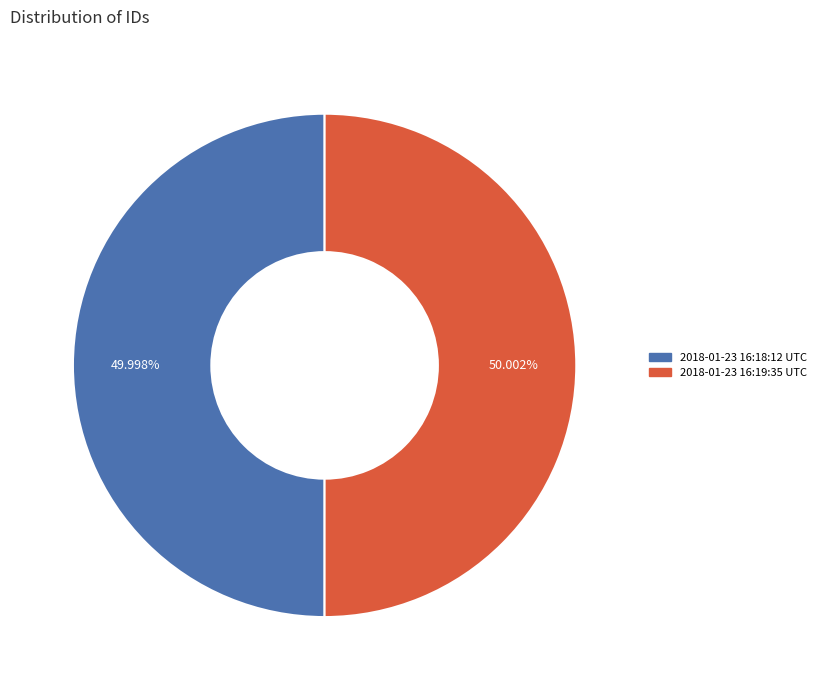

Is it true that 2018-01-23 16:18:12 UTC is 50% of the pie?

True